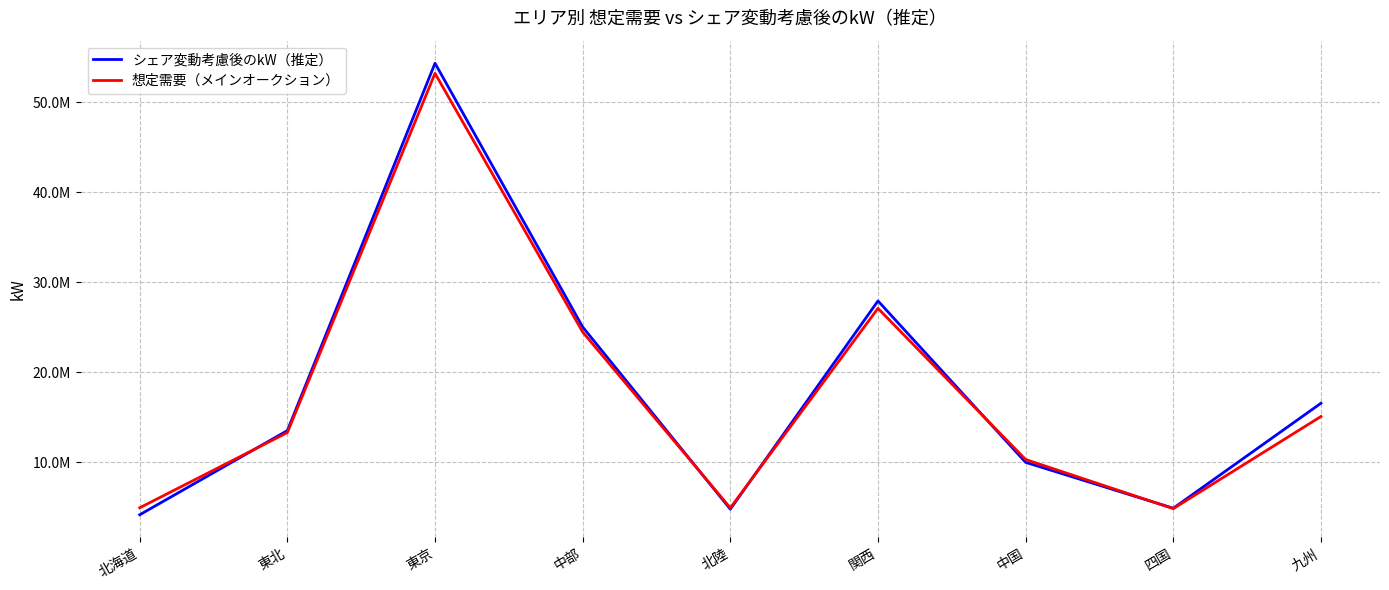

Reading right to left, list all the values displayed in this chart.

シェア変動考慮後のkW（推定）: 九州=16577207	四国=4921445	中国=10016333	関西=27933469	北陸=4819885	中部=25040021	東京=54319227	東北=13542769	北海道=4197660
想定需要（メインオークション）: 九州=15105500	四国=4880000	中国=10331800	関西=27110000	北陸=4959900	中部=24480000	東京=53197900	東北=13326000	北海道=4971800